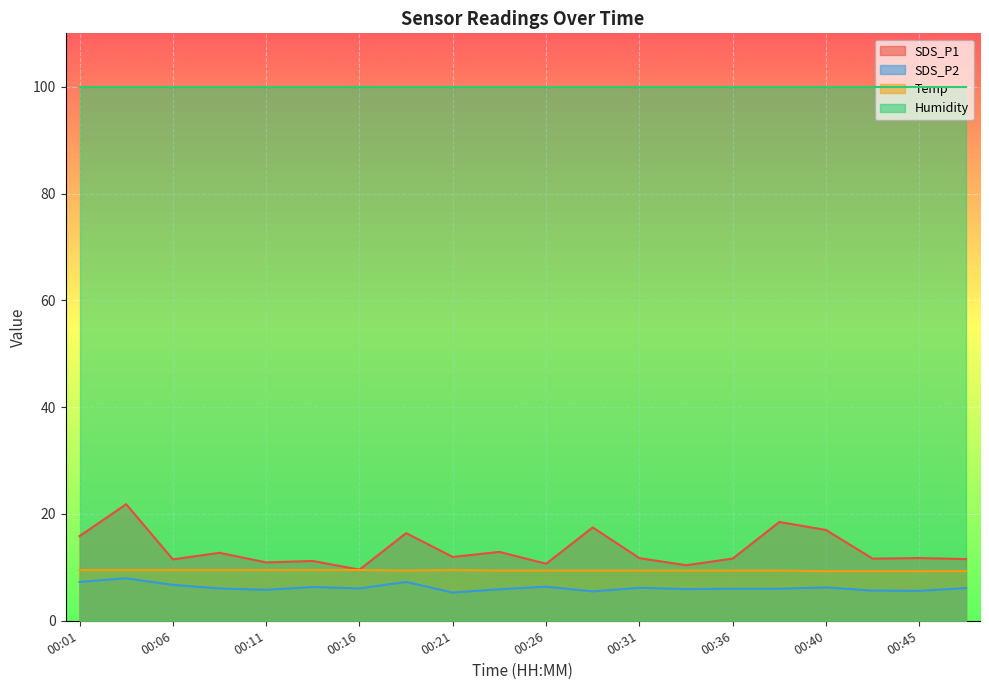

Which series has the largest total across all categories?

Humidity